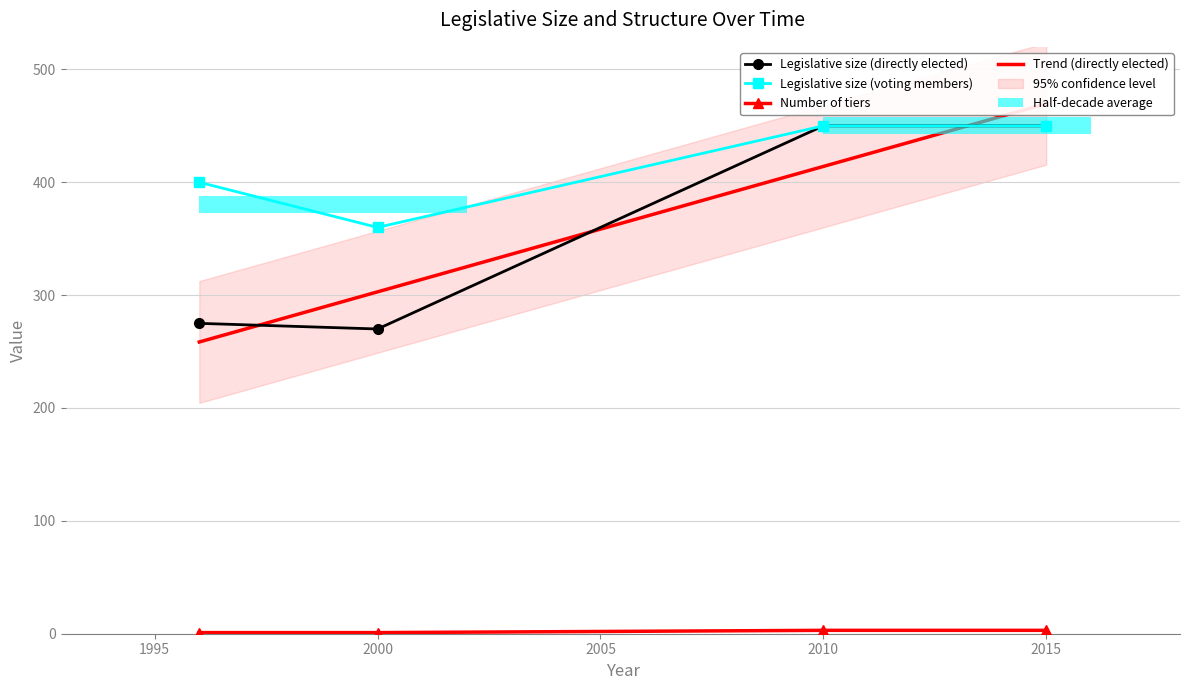

Does the chart contain any negative values?

No